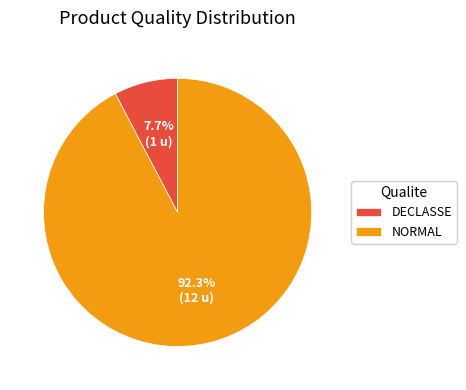

What is the ratio of the value at NORMAL to the value at DECLASSE?

12.0